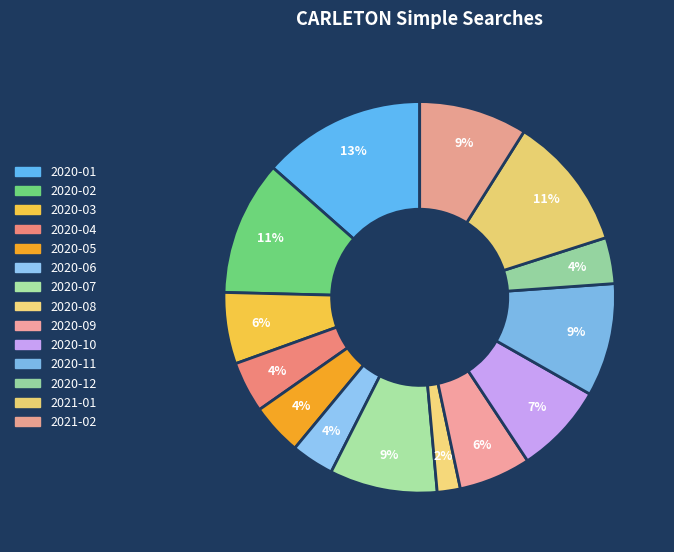

Rank the categories by value from highest to lowest.

2020-01, 2020-02, 2021-01, 2020-11, 2021-02, 2020-07, 2020-10, 2020-09, 2020-03, 2020-05, 2020-04, 2020-12, 2020-06, 2020-08